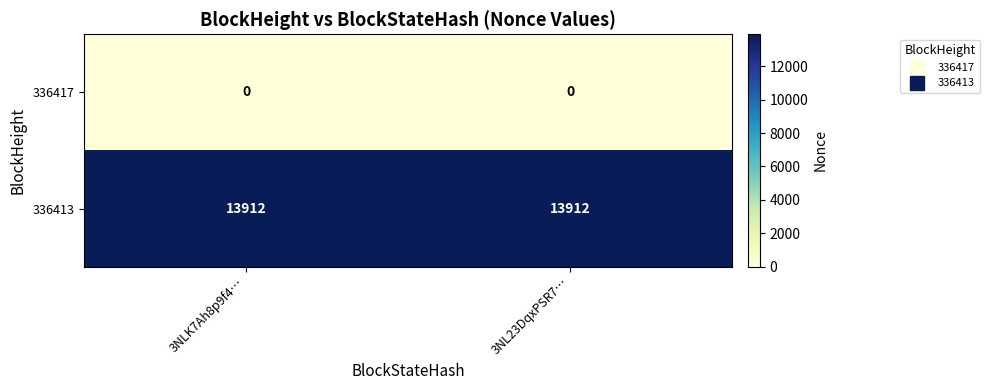

What is the spread (max minus min) of values at 3NLK7Ah8p9f4…?

13912